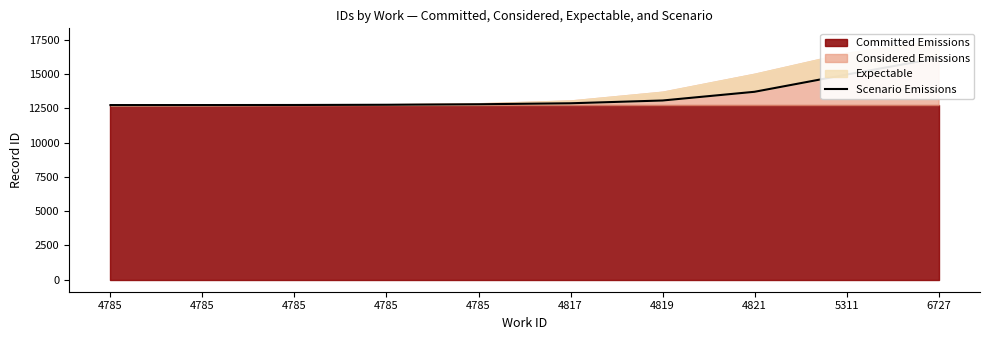

Which label corresponds to the largest value in the chart?

6727